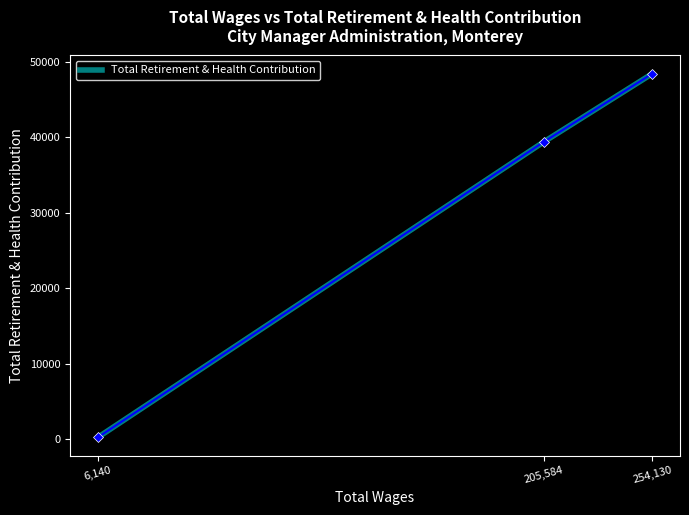

Does the chart have visible grid lines?

No